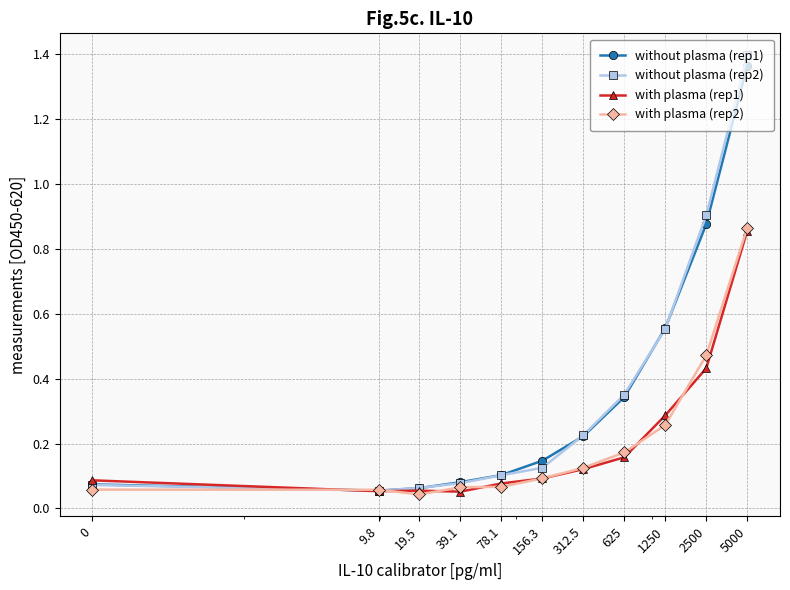

True or false: with plasma (rep1) and with plasma (rep2) cross at least once.

True